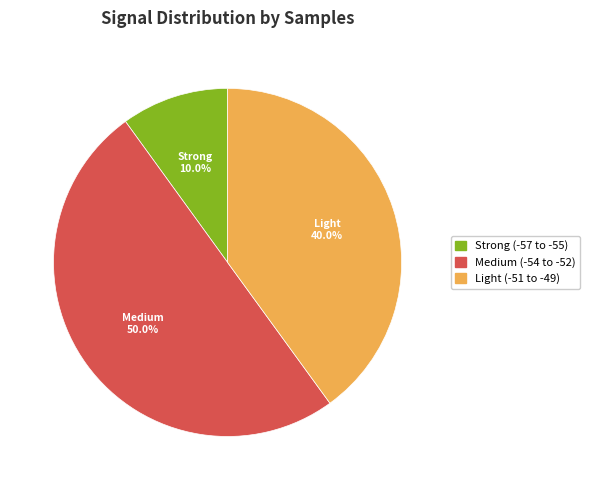

Count the number of slices in the pie.

3